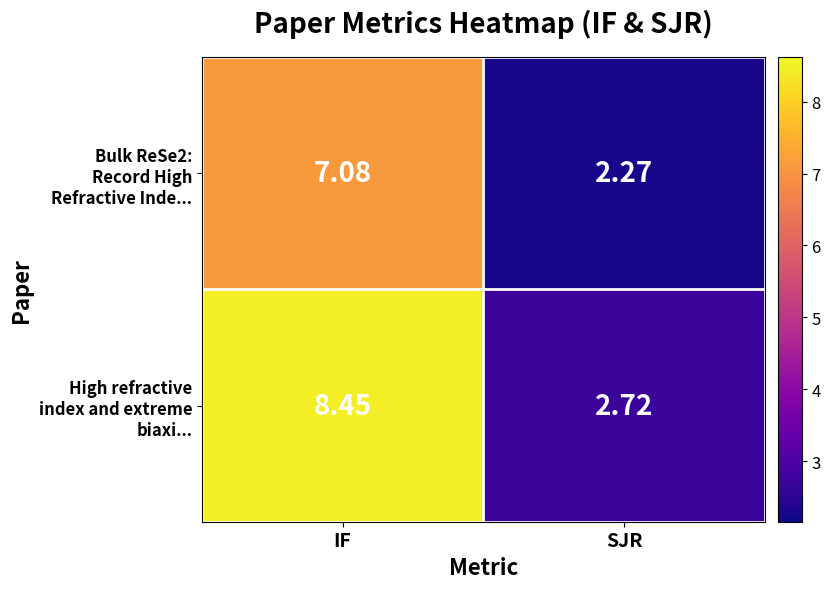

At which category is the sum across all series the highest?

IF